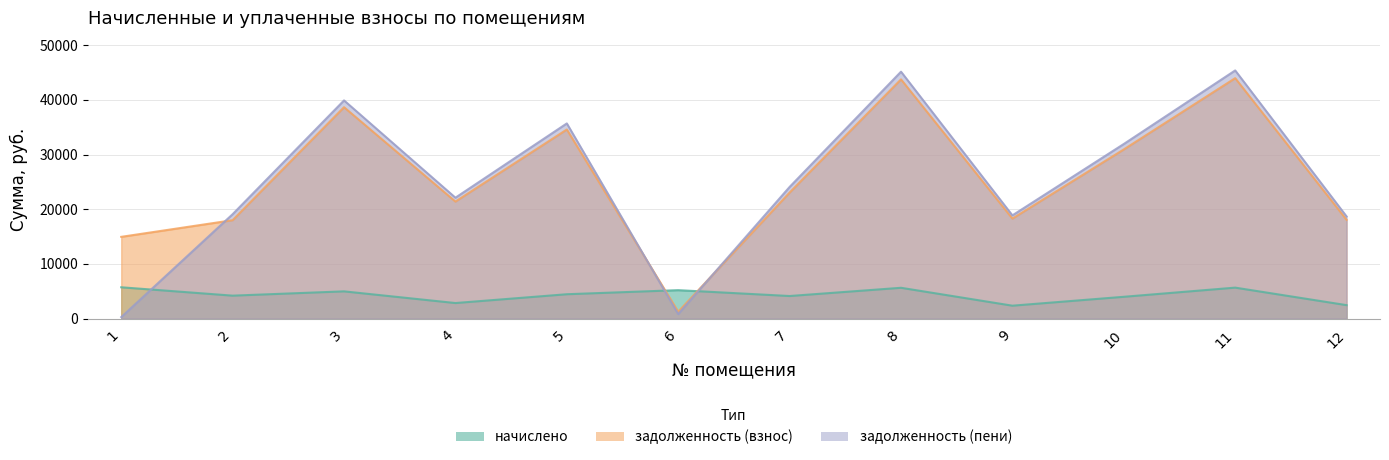

At which label does задолженность (пени) reach its minimum?

1